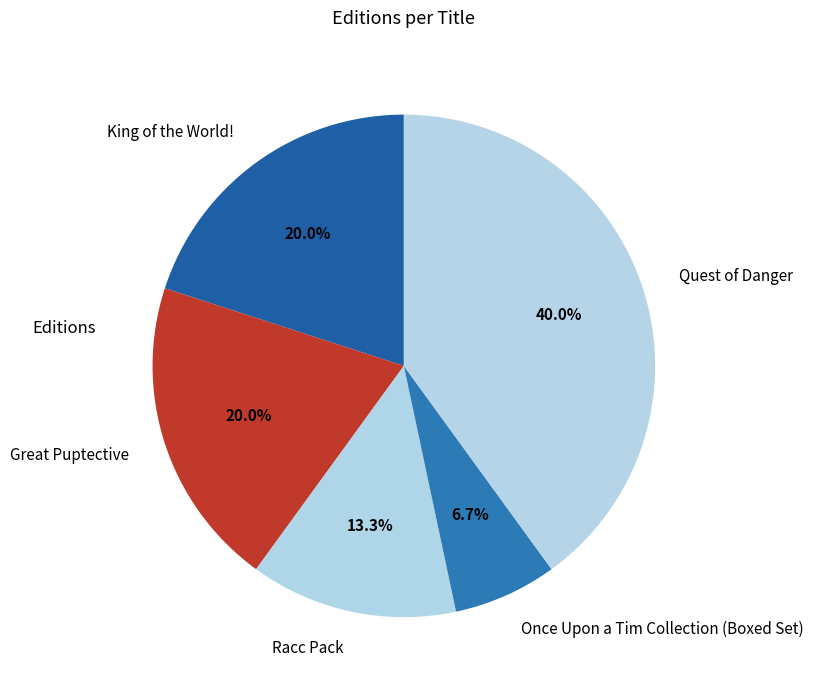

Does King of the World! represent more than half of the total?

No